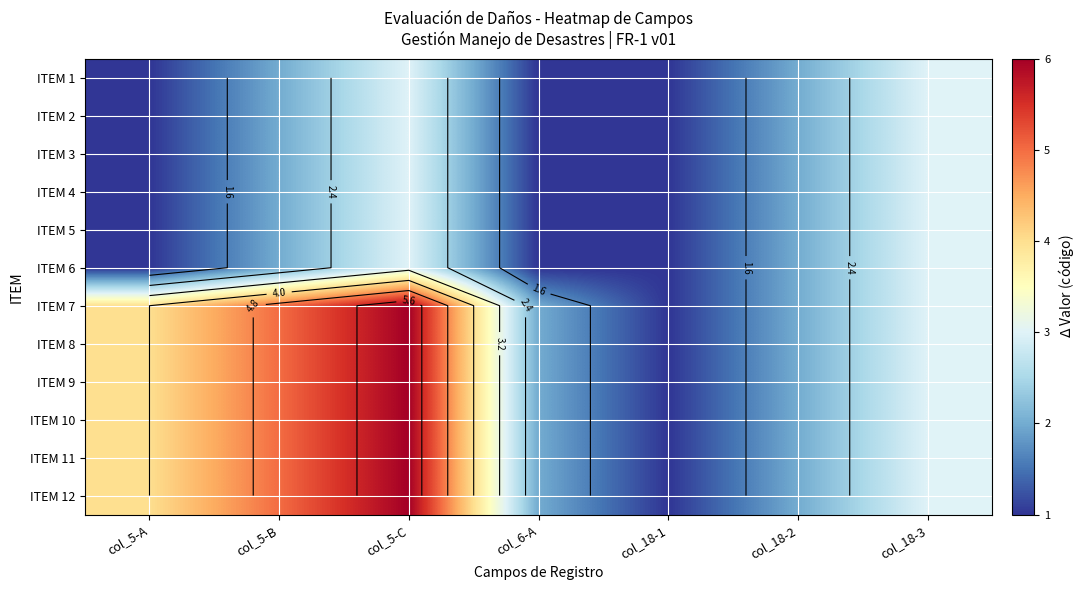

What is the approximate value of ITEM 7 at col_5-C?

6